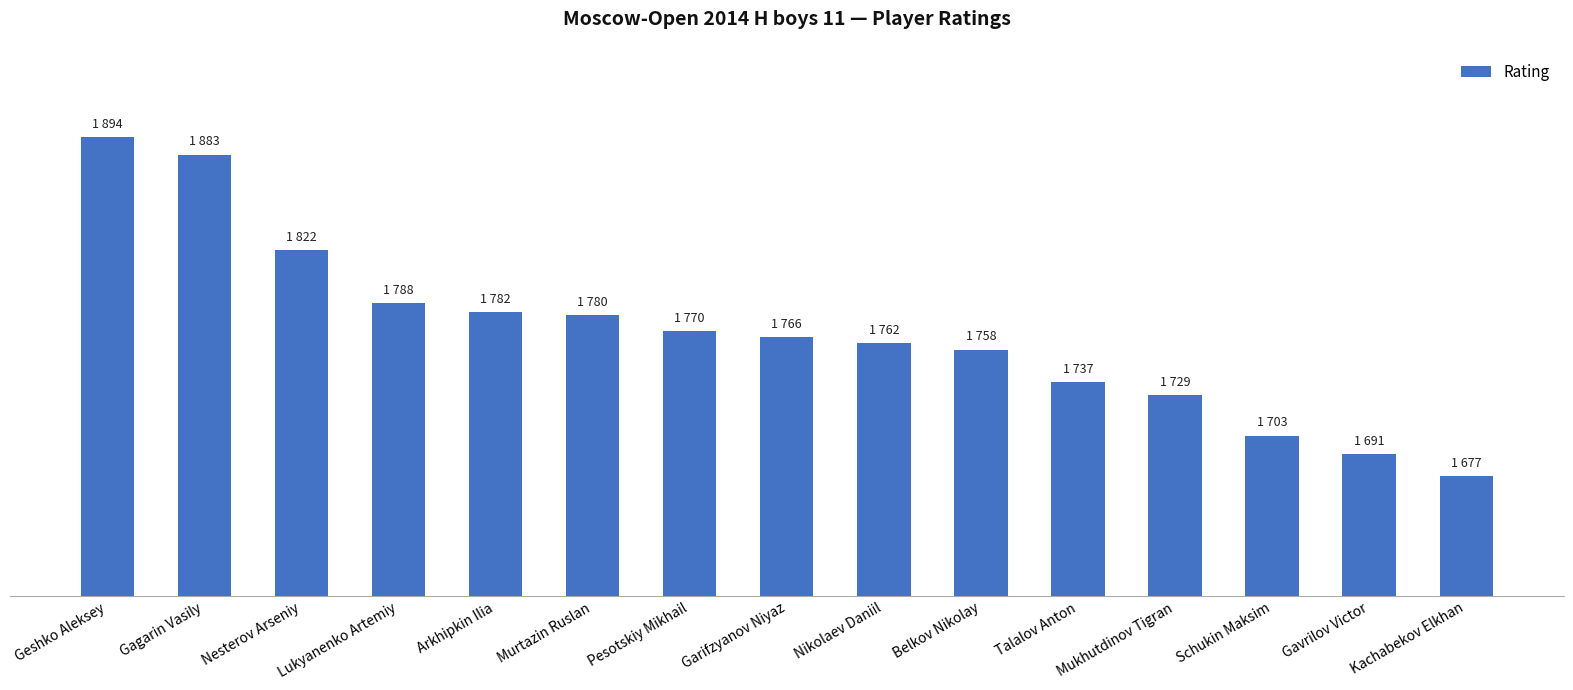

What is the label of the 14th bar from the right?

Gagarin Vasily